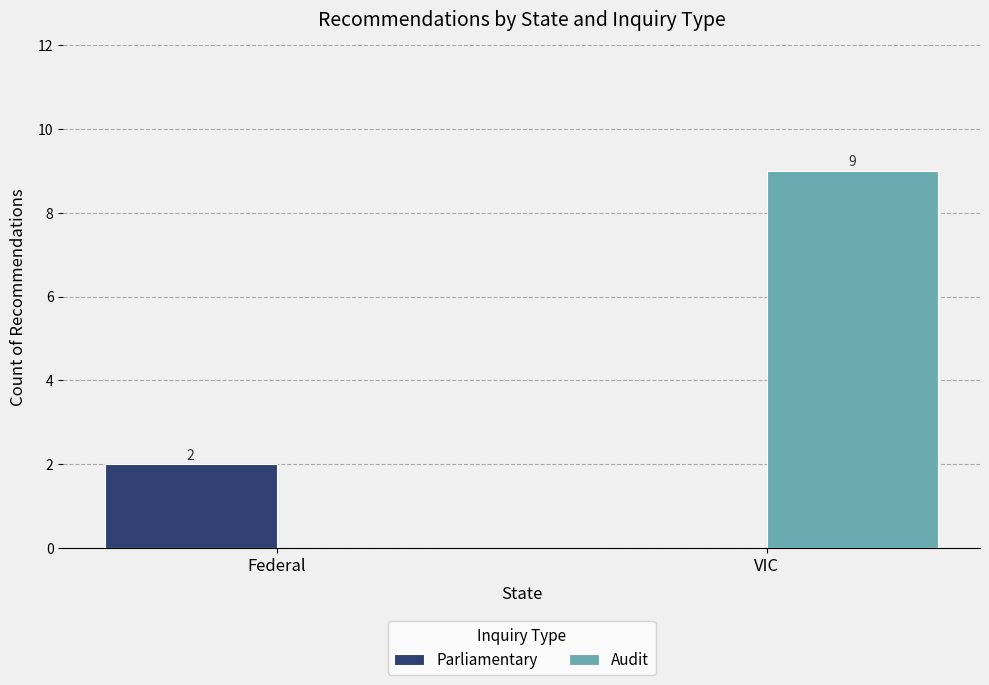

At which label does Audit reach its peak?

VIC